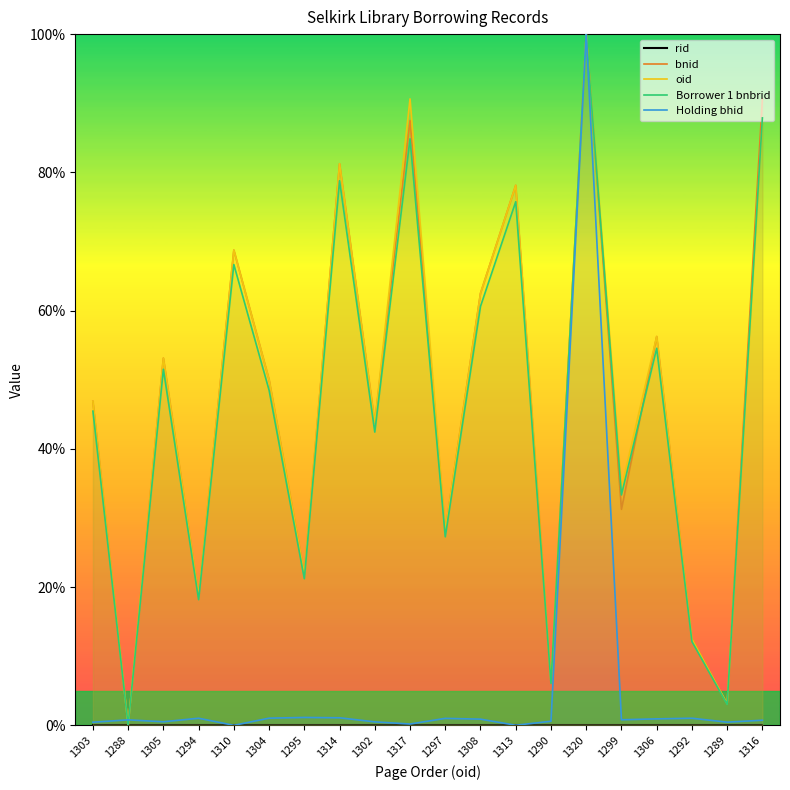

List the series in order of their peak value, lowest first.

rid, bnid, oid, Borrower 1 bnbrid, Holding bhid